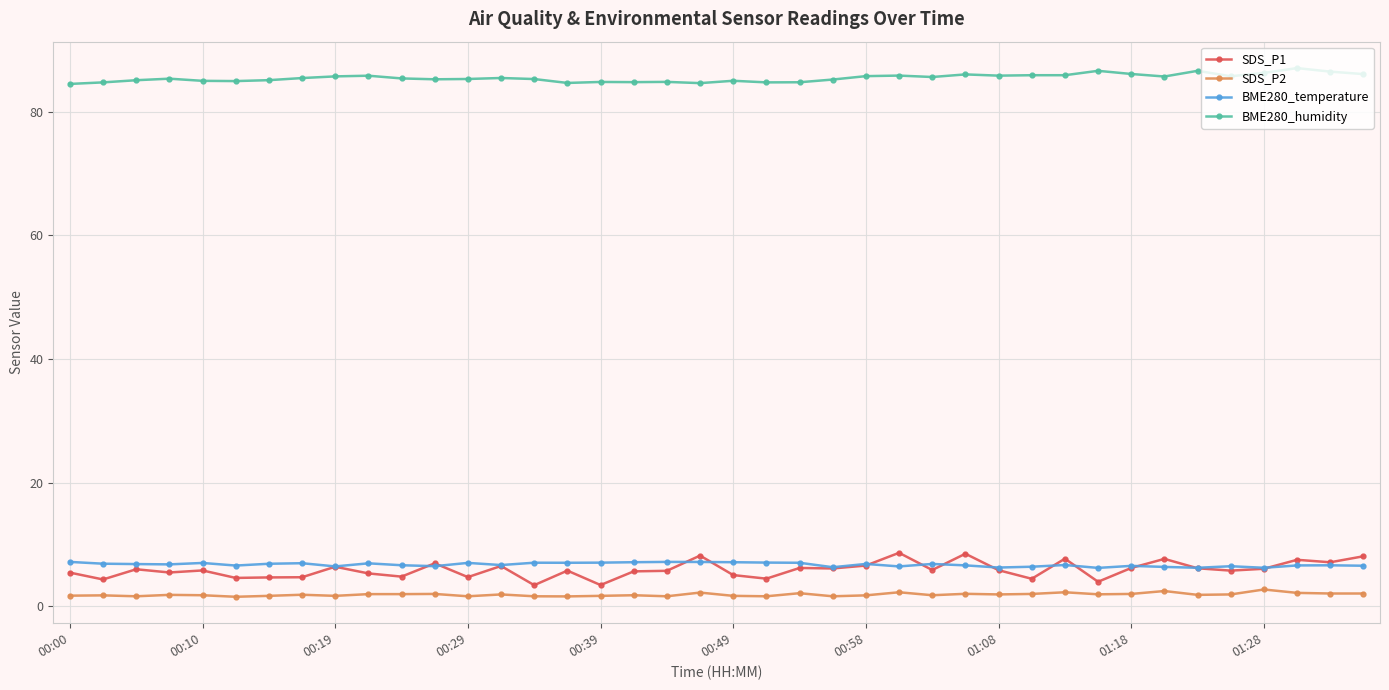

At how many categories does at least one series exceed 33?

40